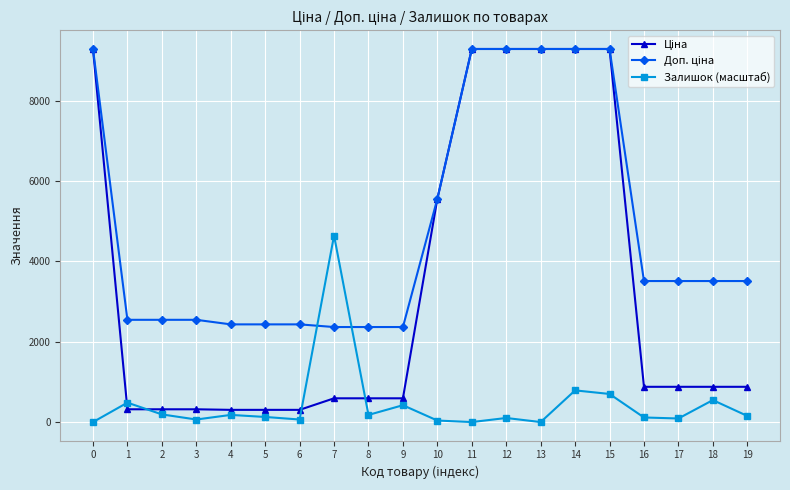

What is the maximum value shown in the chart?

9290.5